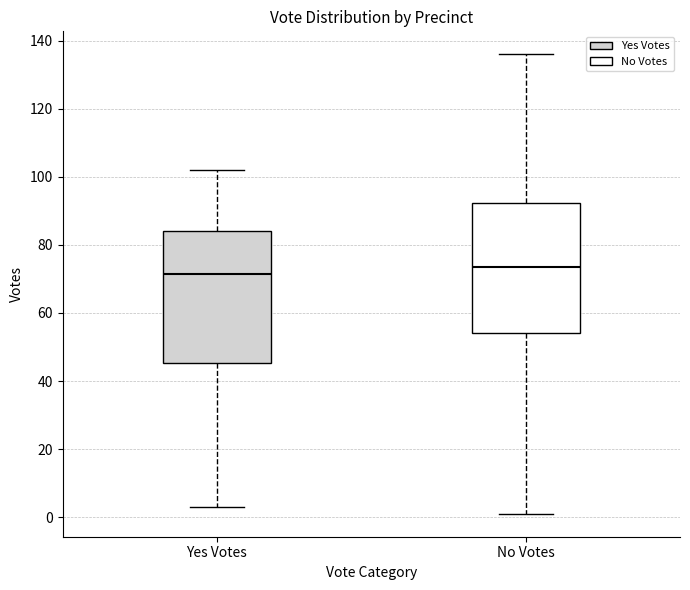

Reading left to right, read every box against the y-axis: the position of its median line, the range the box covers, and the ends of its whiskers. The values are not printed on the chart, so give them approximately, as read against the axis.

Yes Votes: median 72, box 46 to 84, whiskers 4 to 102
No Votes: median 74, box 54 to 92, whiskers 2 to 136